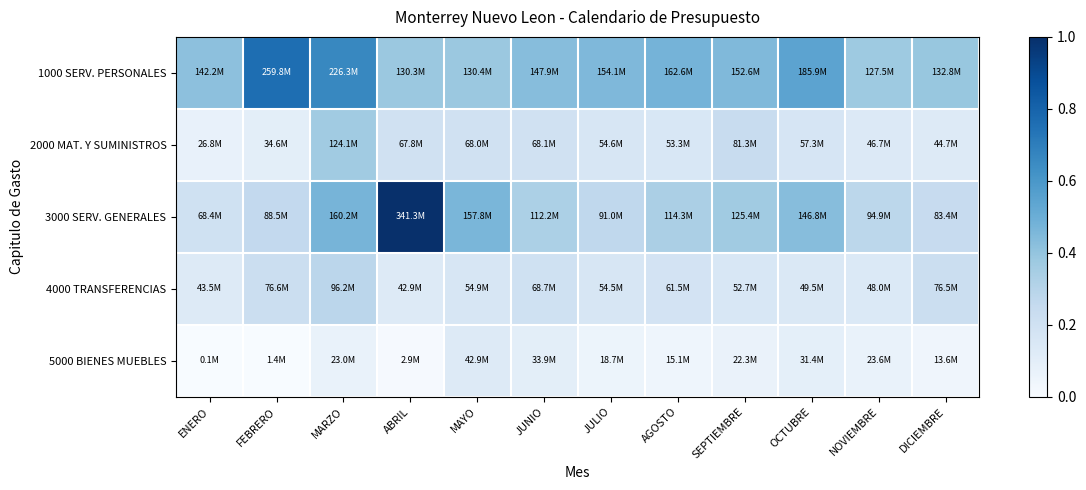

At which category is the sum across all series the highest?

MARZO